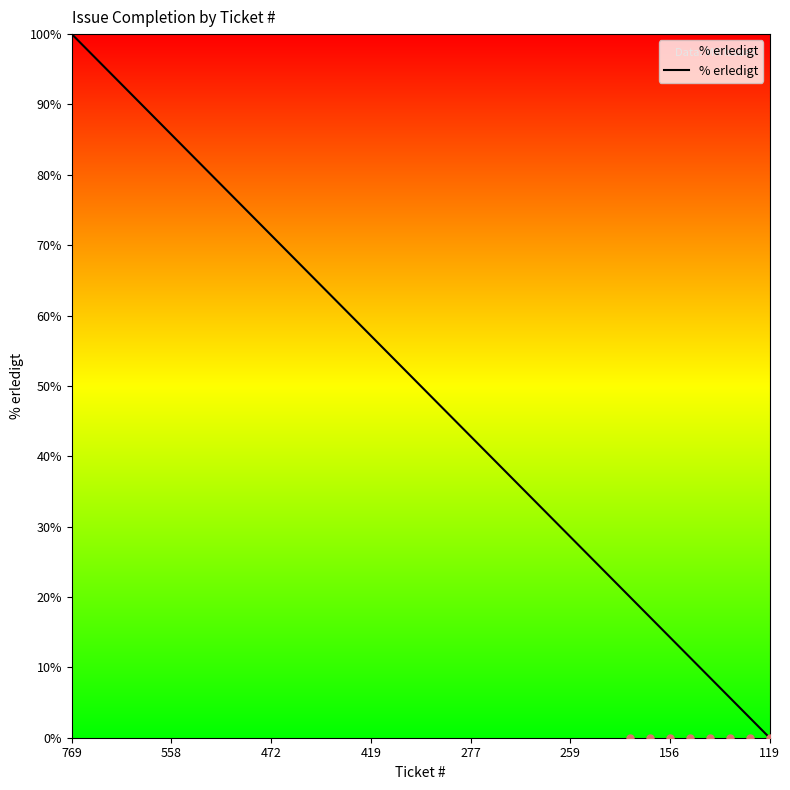

At which label does % erledigt reach its minimum?

119